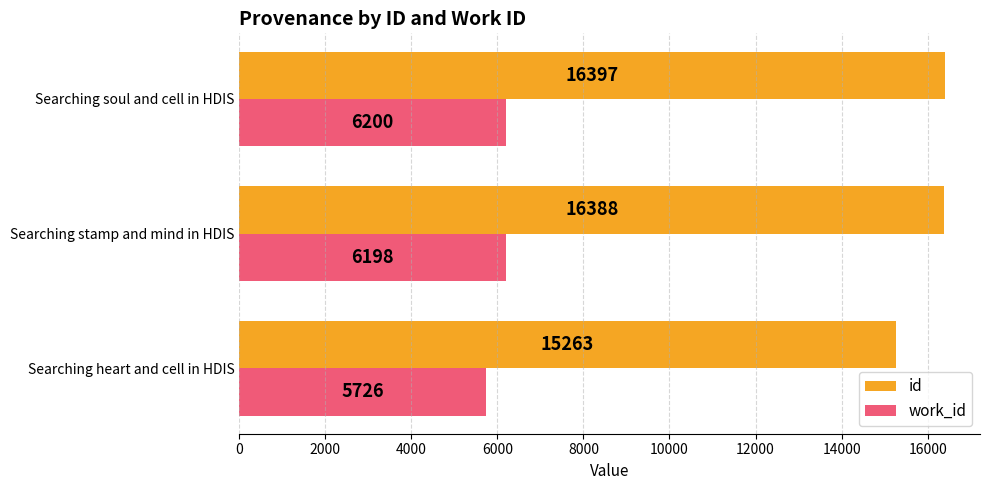

The work_id series shows 4227 at Searching stamp and mind in HDIS. True or false?

False